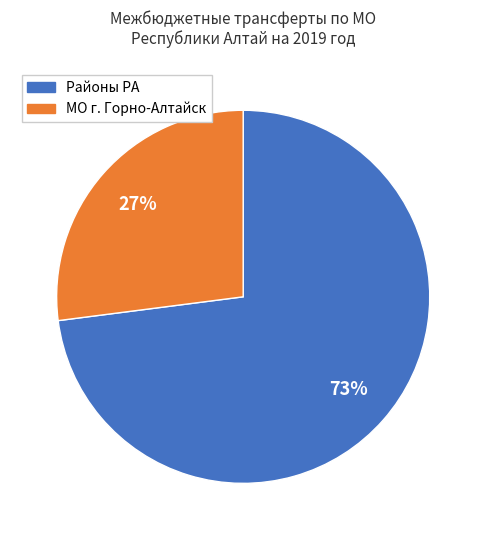

To the nearest percent, what is the difference between the largest and smallest slice percentages?

46%